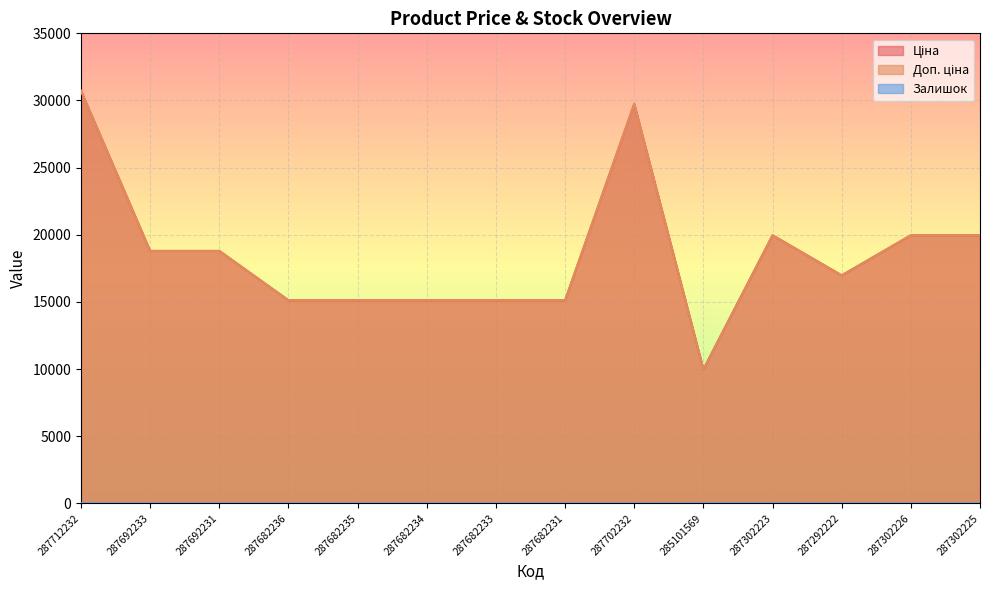

Reading left to right, extract all data points from this chart.

Ціна: 30717.1	18796.8	18796.8	15120.0	15120.0	15120.0	15120.0	15120.0	29747.2	9975.0	19964.2	16976.3	19964.2	19964.2
Доп. ціна: 30717.1	18796.8	18796.8	15120.0	15120.0	15120.0	15120.0	15120.0	29747.2	9975.0	19964.2	16976.3	19964.2	19964.2
Залишок: 0.0	0.0	0.0	0.0	0.0	0.0	0.0	0.0	0.0	7.0	7.0	5.0	1.0	3.0